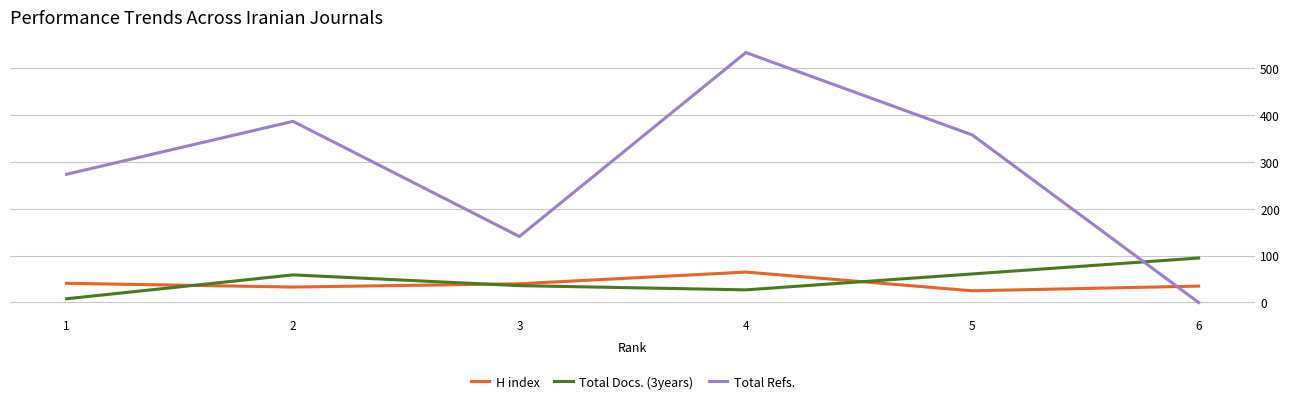

Rank the series at 6 from highest to lowest value.

Total Docs. (3years), H index, Total Refs.